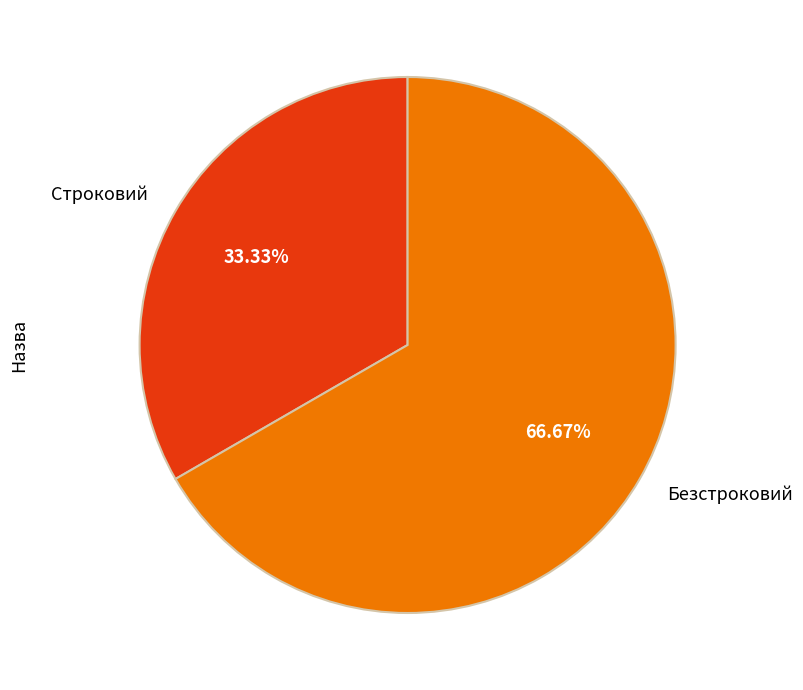

What is the total percentage of Безстроковий and Строковий?

100.0%